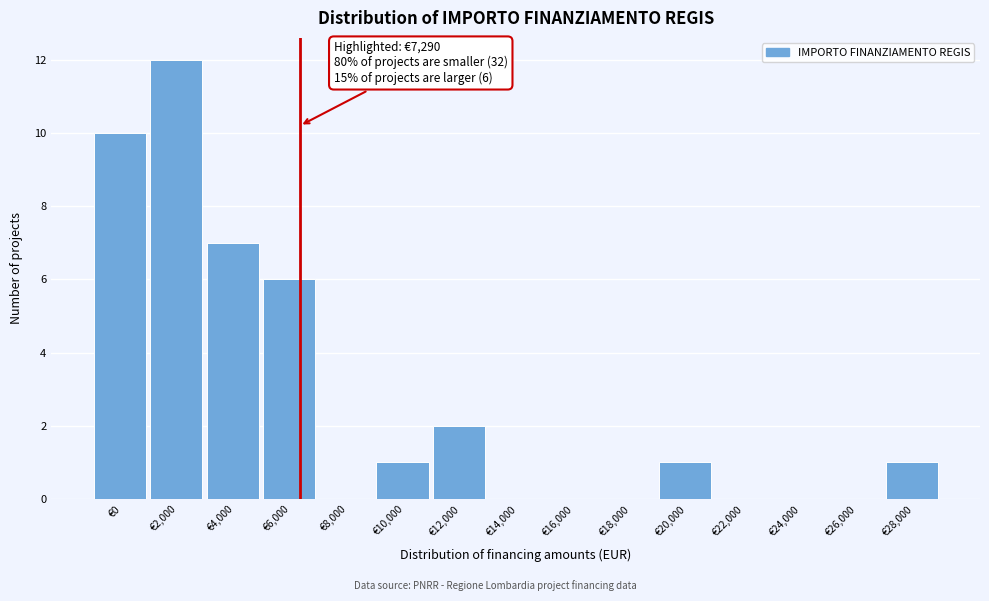

Reading left to right, extract all data points from this chart.

€0=10	€2,000=12	€4,000=7	€6,000=6	€8,000=0	€10,000=1	€12,000=2	€14,000=0	€16,000=0	€18,000=0	€20,000=1	€22,000=0	€24,000=0	€26,000=0	€28,000=1